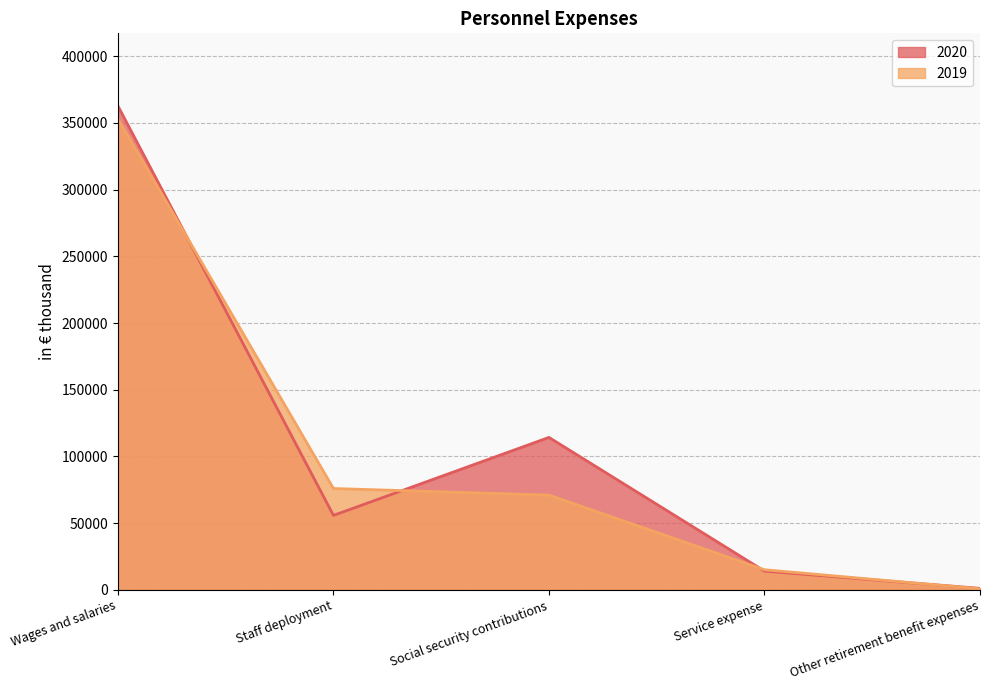

What is the label of the 3rd point from the right?

Social security contributions